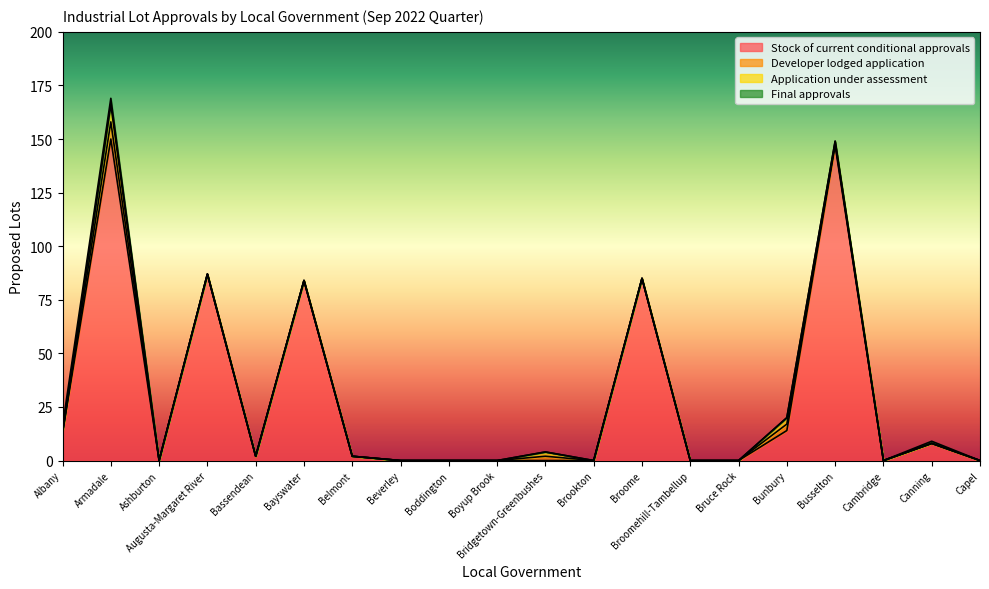

At which category does the chart reach its minimum across all series?

Ashburton